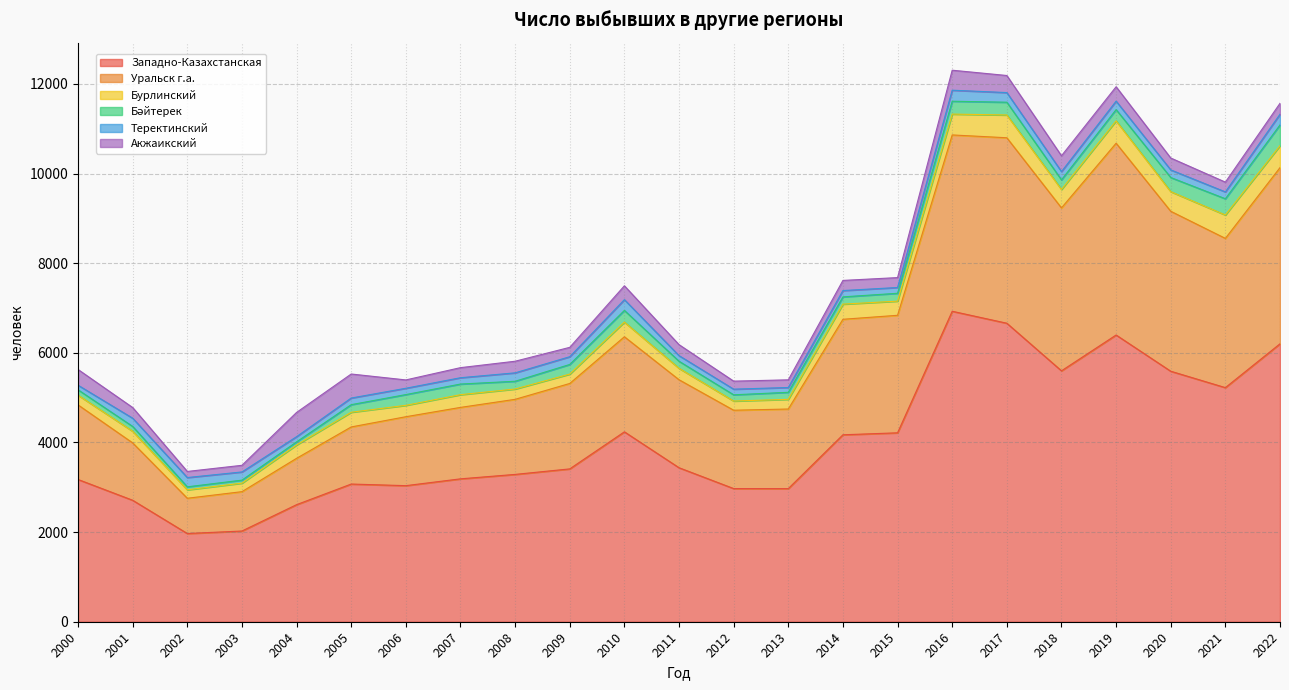

The value of Бурлинский at 2020 is 628. True or false?

False